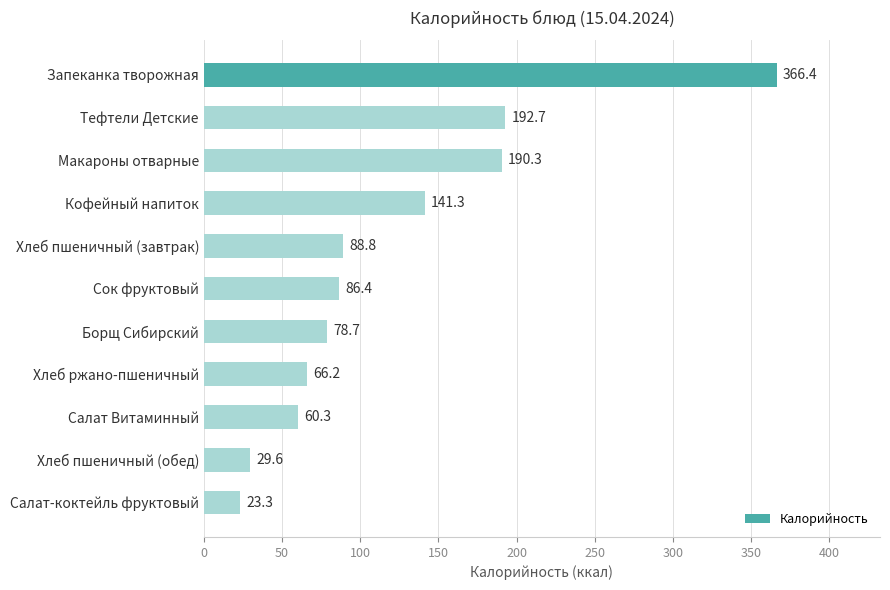

What is the label of the 2nd bar from the bottom?

Хлеб пшеничный (обед)